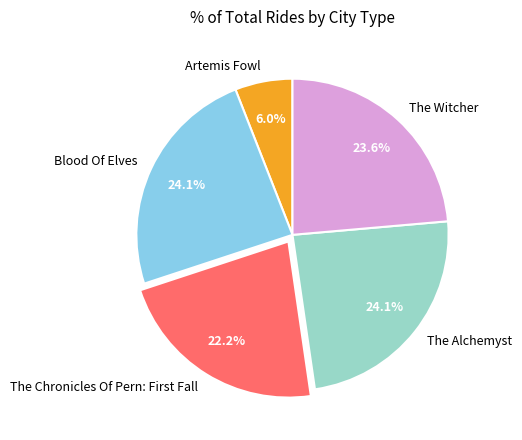

How many slices are in this pie chart?

5